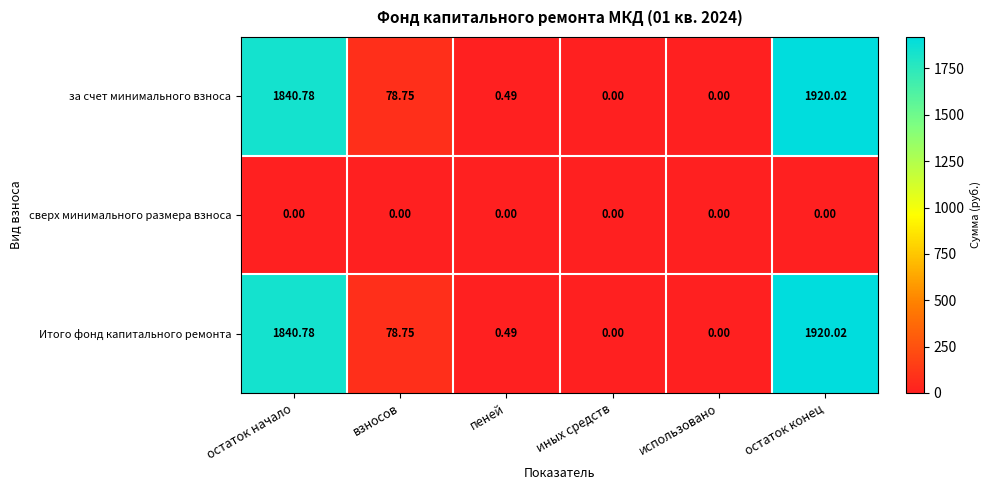

At which category is the sum across all series the highest?

остаток конец